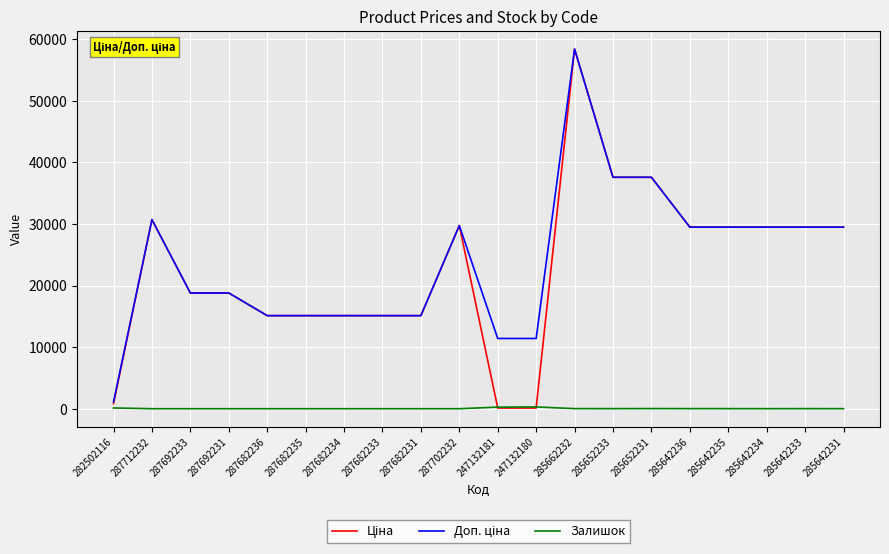

The Залишок series shows 0.0 at 287682231. True or false?

True